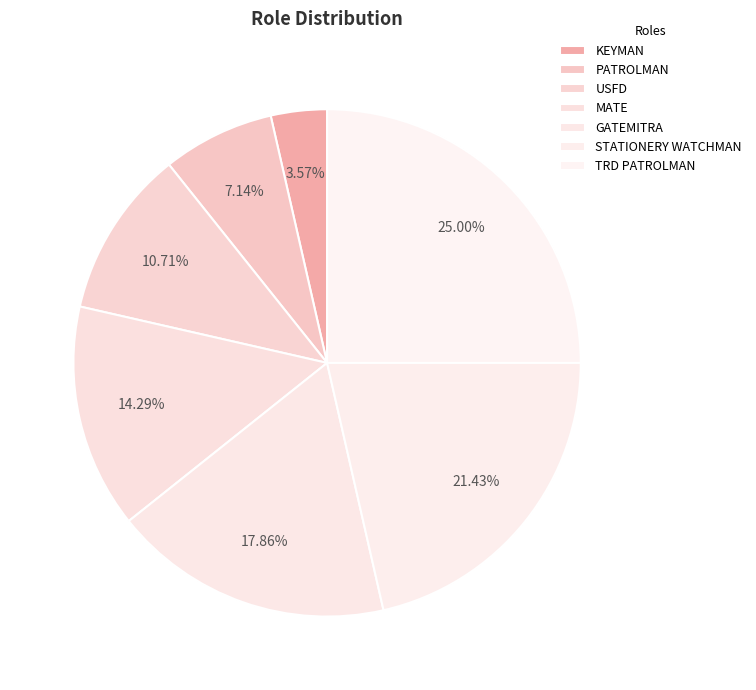

To the nearest percent, what is the combined percentage of PATROLMAN and MATE?

21%